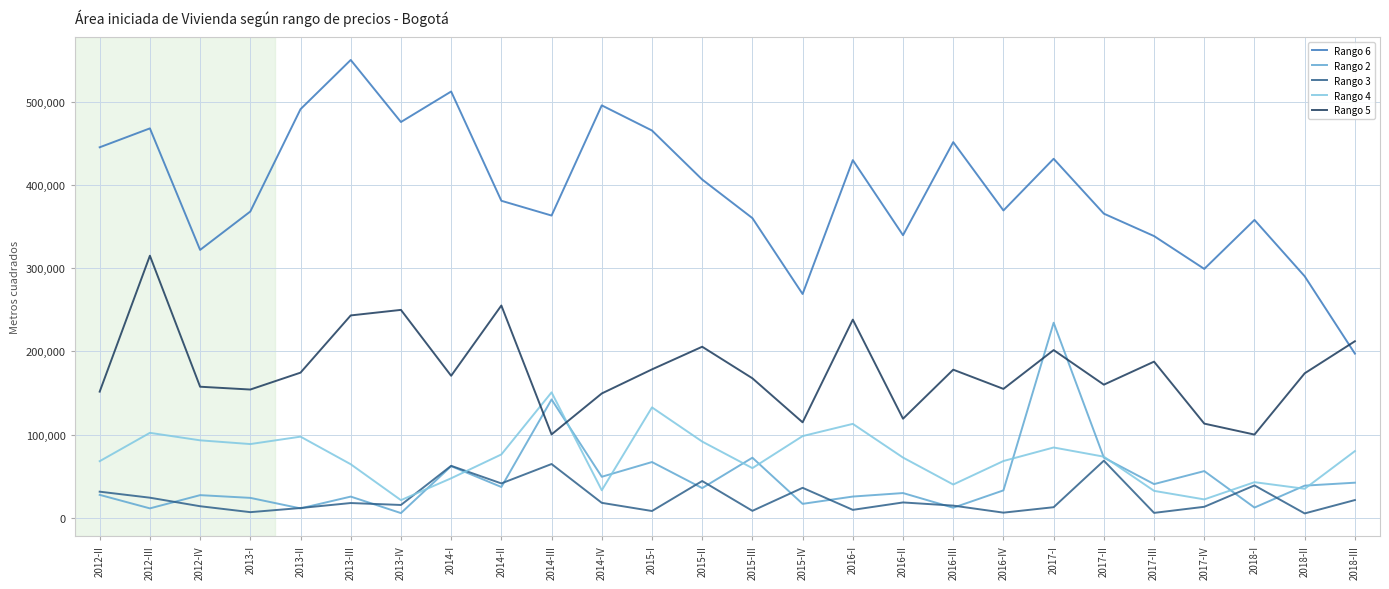

At which label does Rango 6 first exceed 380831?

2012-II